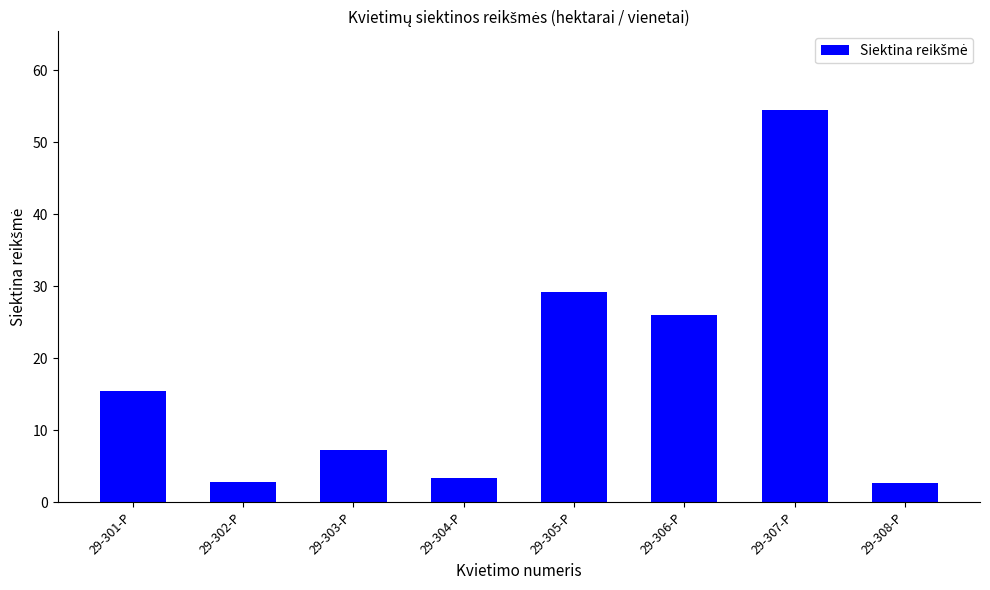

Read the value at 29-308-P.

2.6